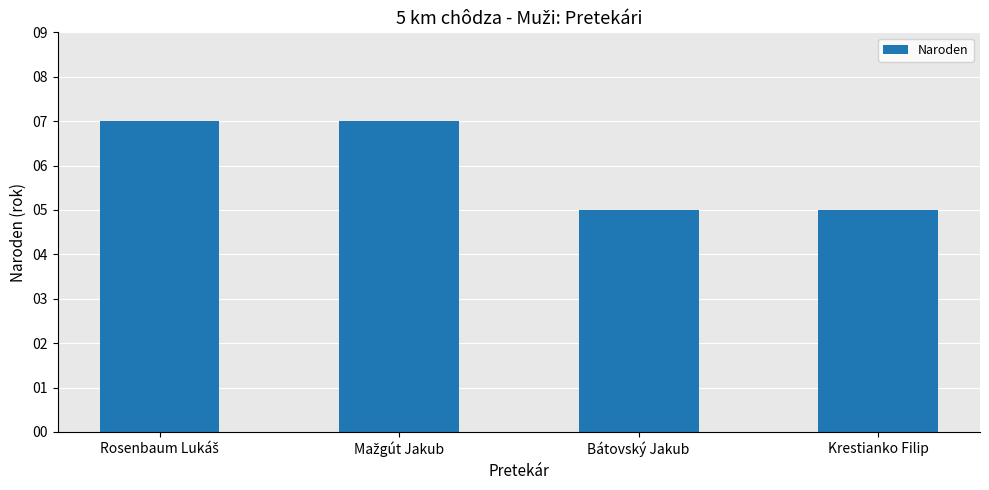

The chart shows a value of 5 at Krestianko Filip. True or false?

True